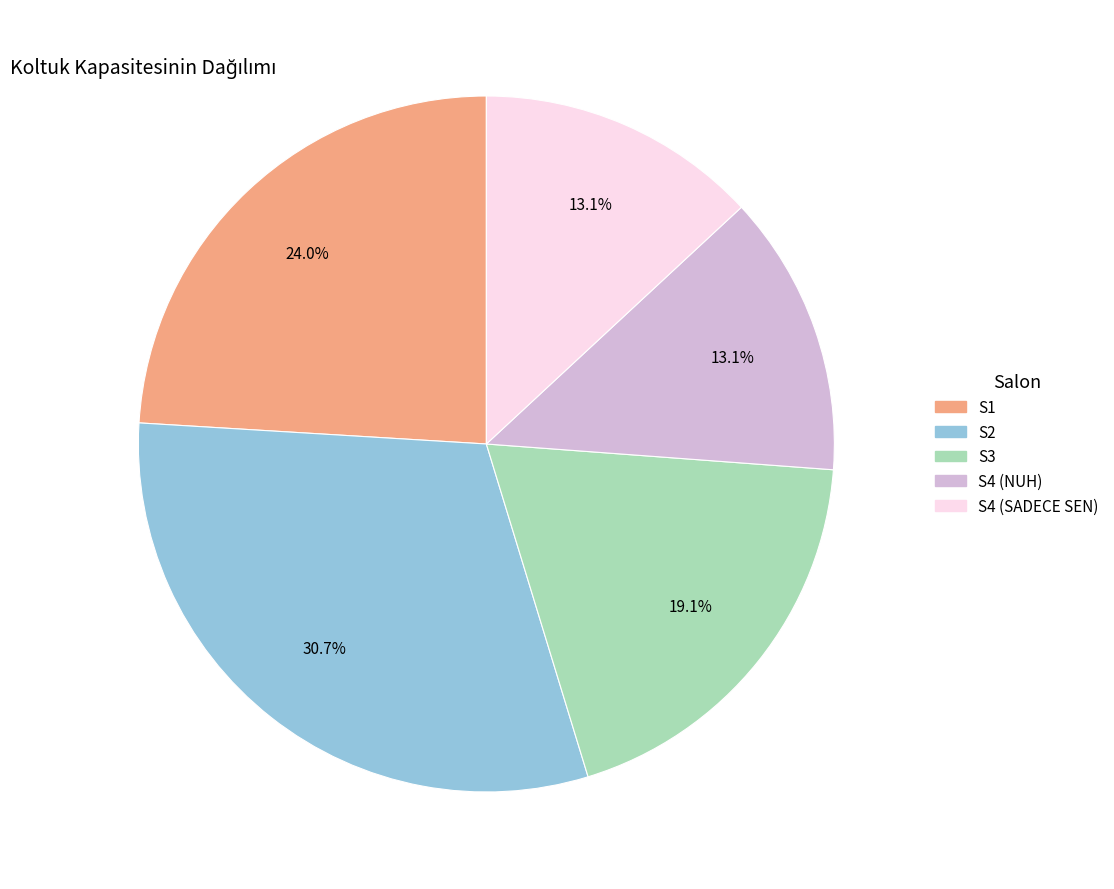

Does S4 (NUH) represent more than half of the total?

No